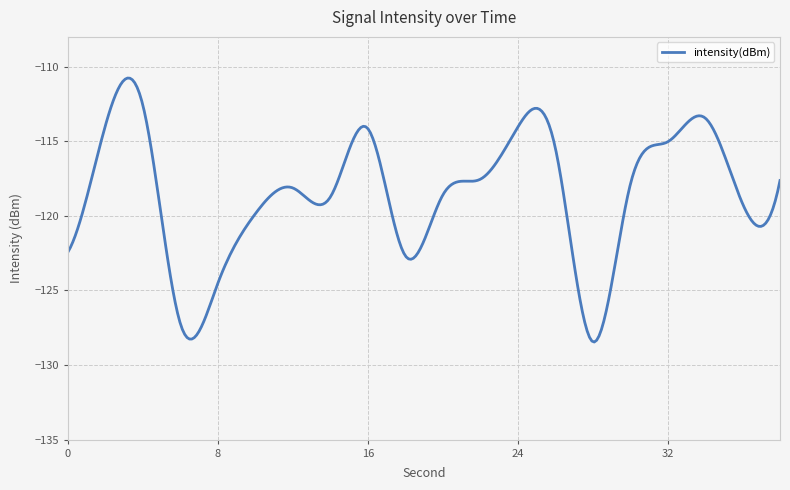

What is the greatest value displayed?

-110.8